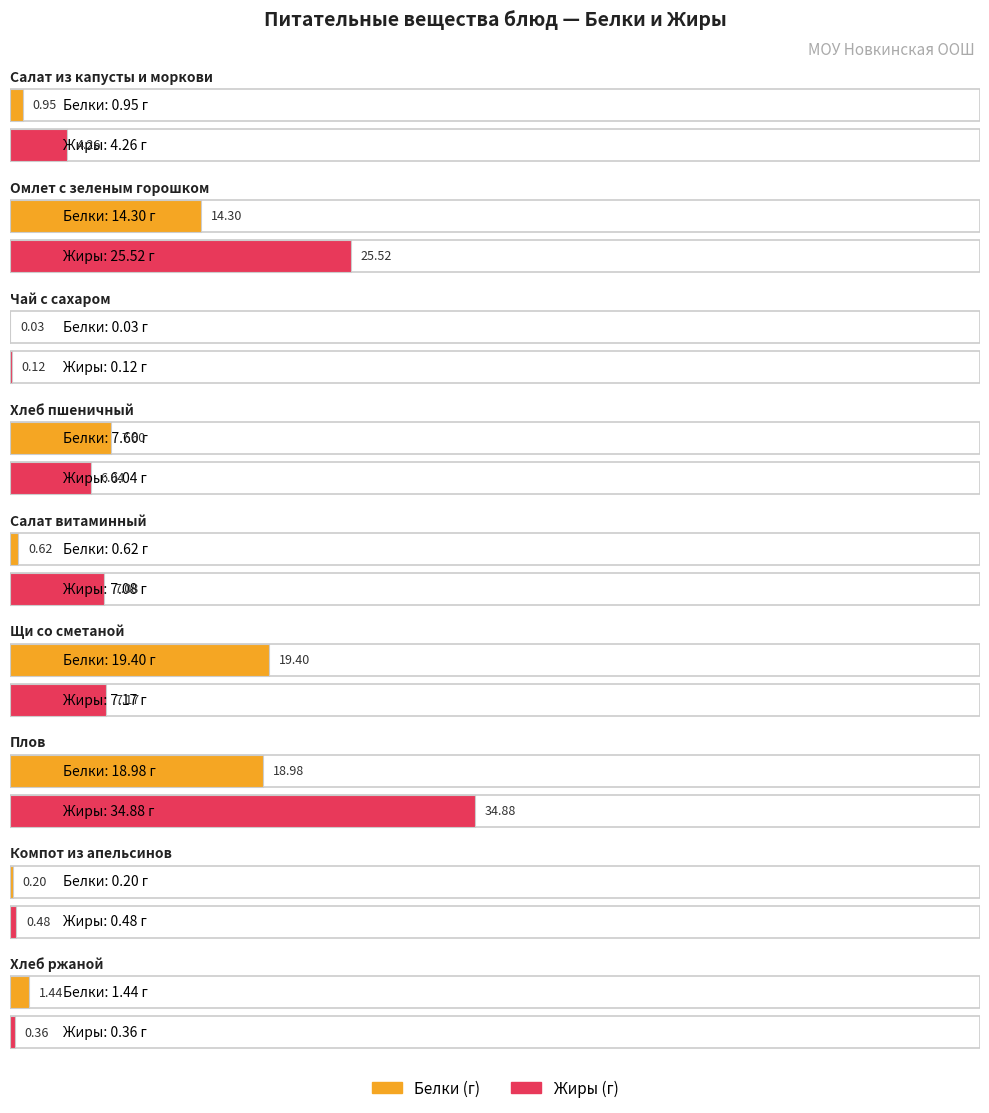

Between Салат из капусты и моркови and Салат витаминный, which is larger?

Салат из капусты и моркови